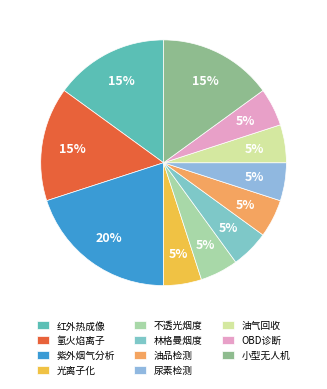

Is there a majority slice in this chart?

No